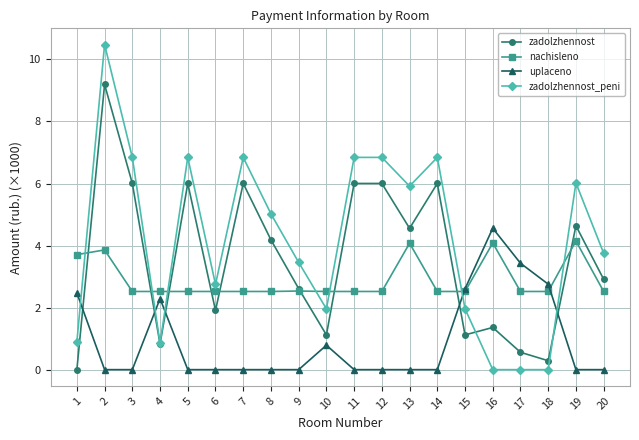

Is the value of zadolzhennost at 5 greater than the value of zadolzhennost_peni at 2?

No